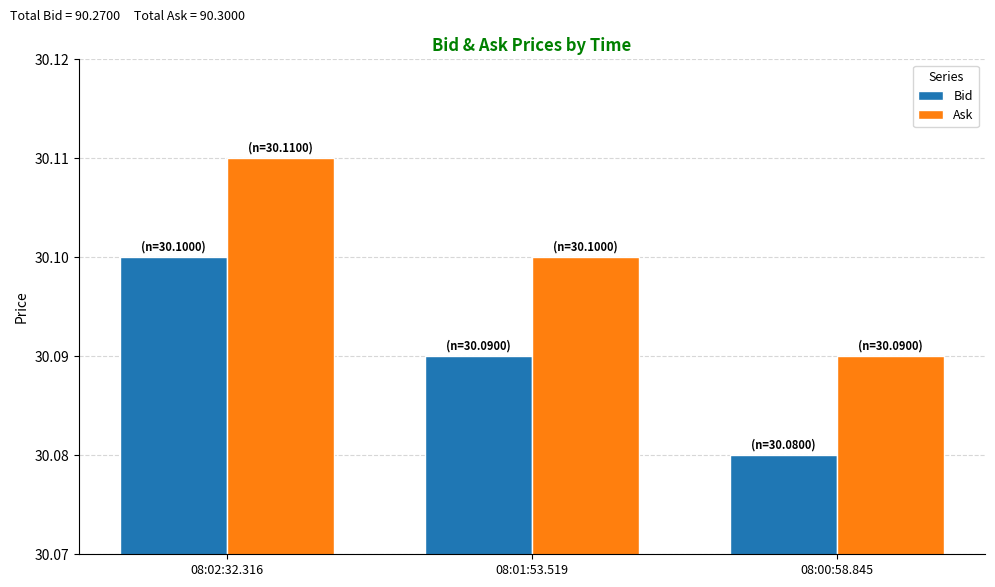

How many Bid values are between 30 and 31?

3